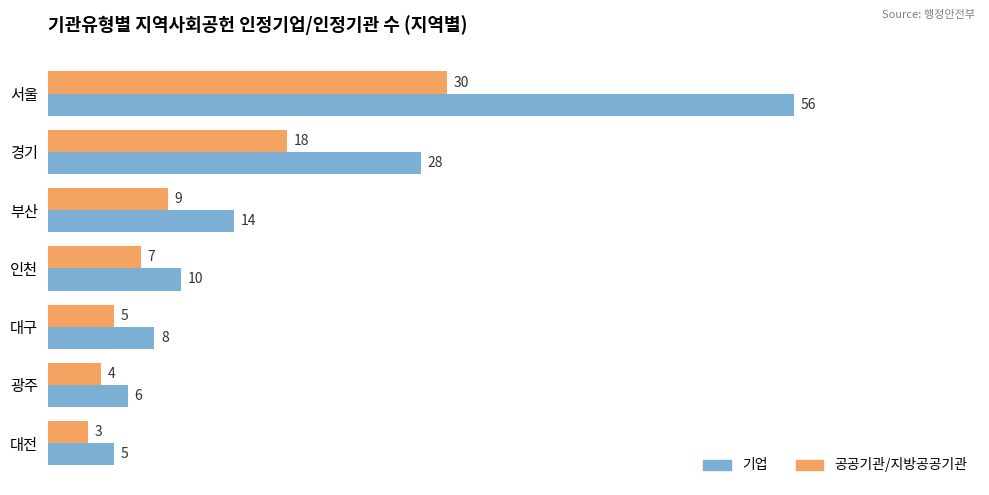

The value of 기업 at 대구 is 8. True or false?

True